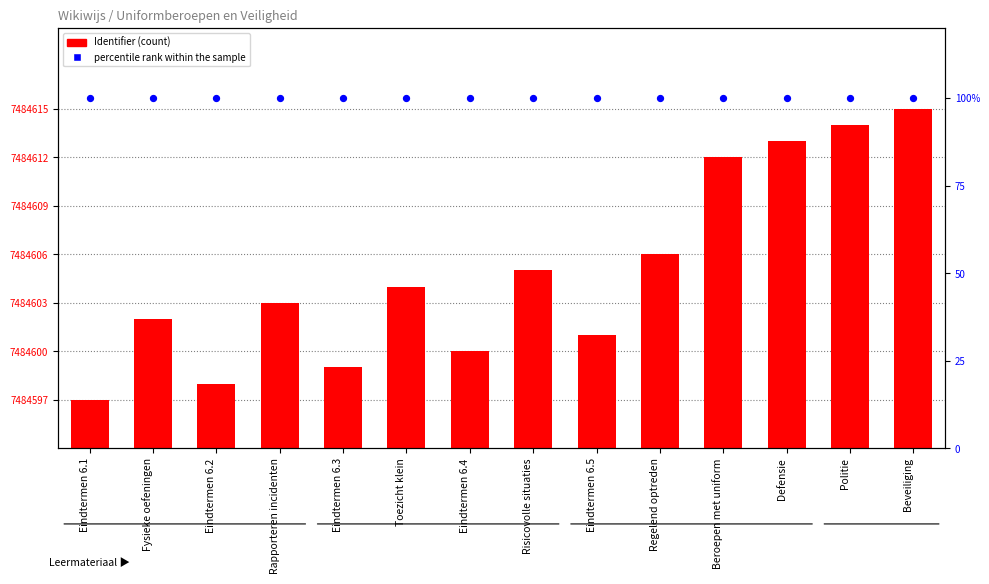

Which series has the largest Y range (max minus min)?

Identifier